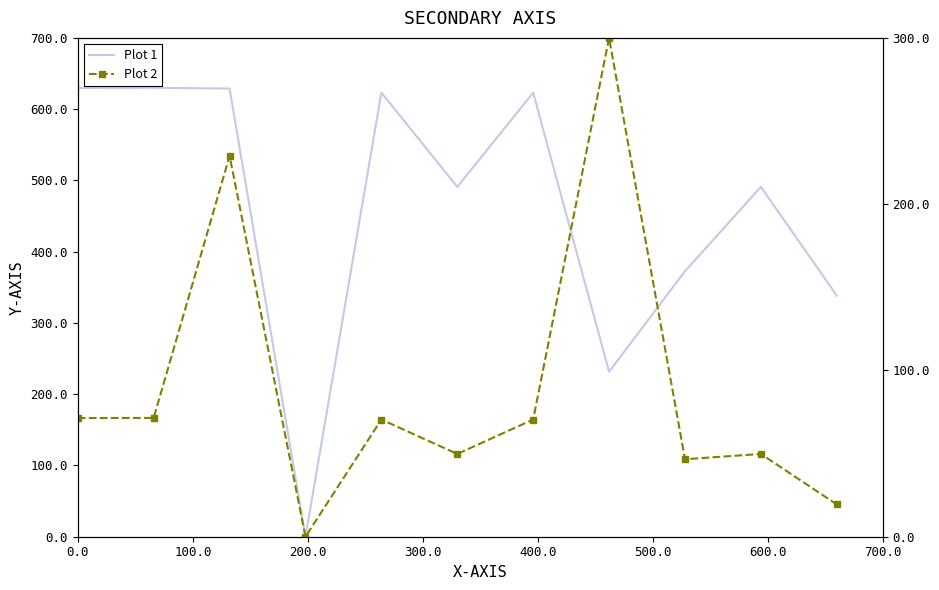

What is the total value across all series at 100.0?

701.5